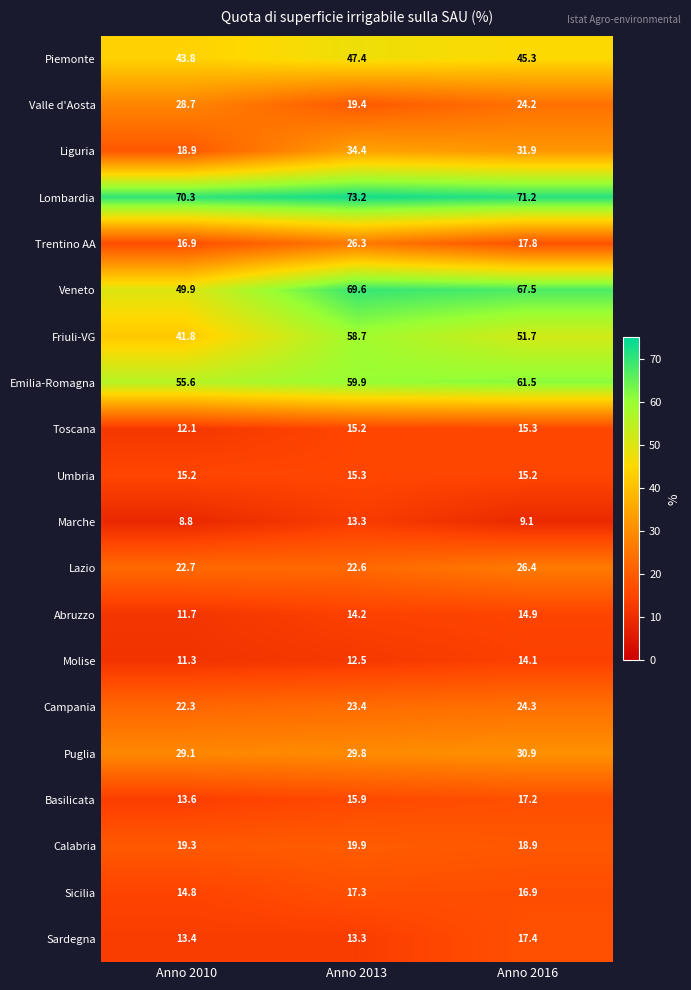

Which series has the largest total across all categories?

Lombardia